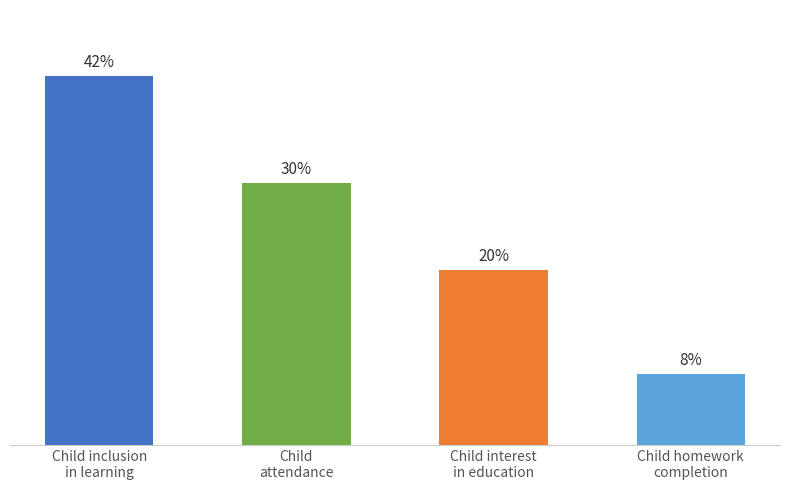

Which label corresponds to the largest value in the chart?

Child inclusion
in learning